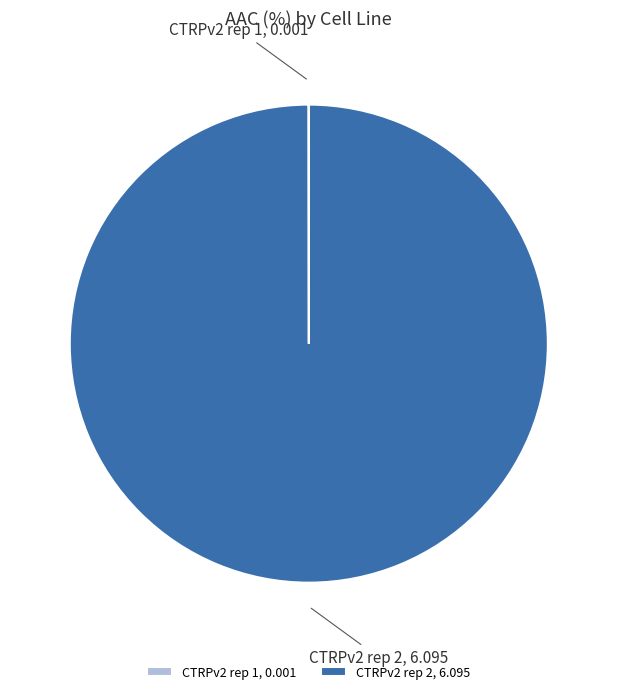

What is the majority slice?

CTRPv2 rep 2